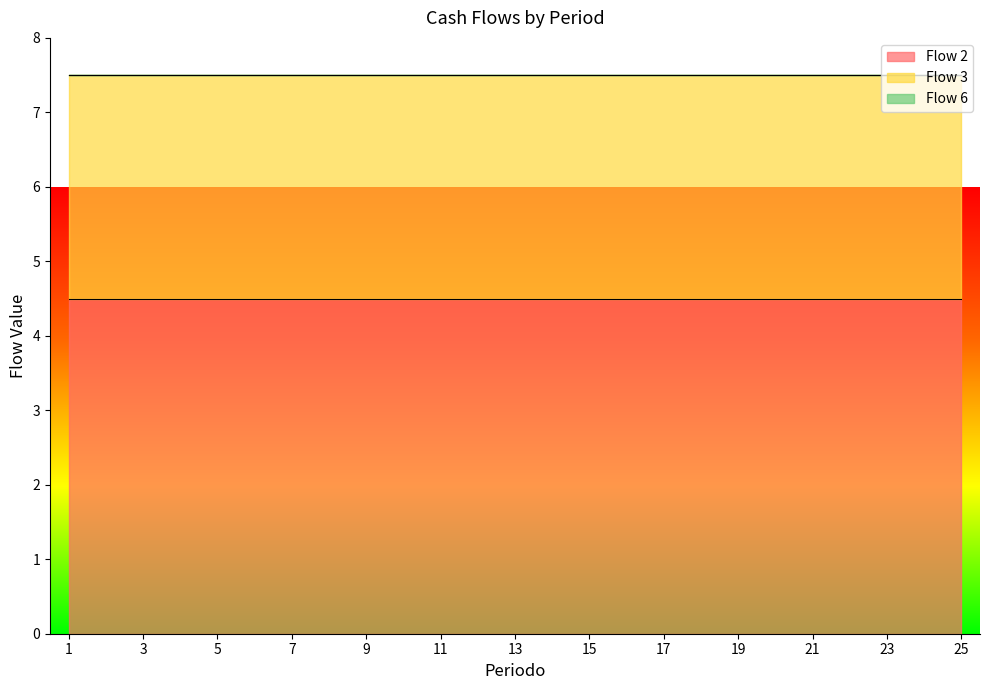

Reading left to right, list all the values displayed in this chart.

Flow 2: 1=4.5	2=4.5	3=4.5	4=4.5	5=4.5	6=4.5	7=4.5	8=4.5	9=4.5	10=4.5	11=4.5	12=4.5	13=4.5	14=4.5	15=4.5	16=4.5	17=4.5	18=4.5	19=4.5	20=4.5	21=4.5	22=4.5	23=4.5	24=4.5	25=4.5
Flow 3: 1=3.0	2=3.0	3=3.0	4=3.0	5=3.0	6=3.0	7=3.0	8=3.0	9=3.0	10=3.0	11=3.0	12=3.0	13=3.0	14=3.0	15=3.0	16=3.0	17=3.0	18=3.0	19=3.0	20=3.0	21=3.0	22=3.0	23=3.0	24=3.0	25=3.0
Flow 6: 1=0.0	2=0.0	3=0.0	4=0.0	5=0.0	6=0.0	7=0.0	8=0.0	9=0.0	10=0.0	11=0.0	12=0.0	13=0.0	14=0.0	15=0.0	16=0.0	17=0.0	18=0.0	19=0.0	20=0.0	21=0.0	22=0.0	23=0.0	24=0.0	25=0.0